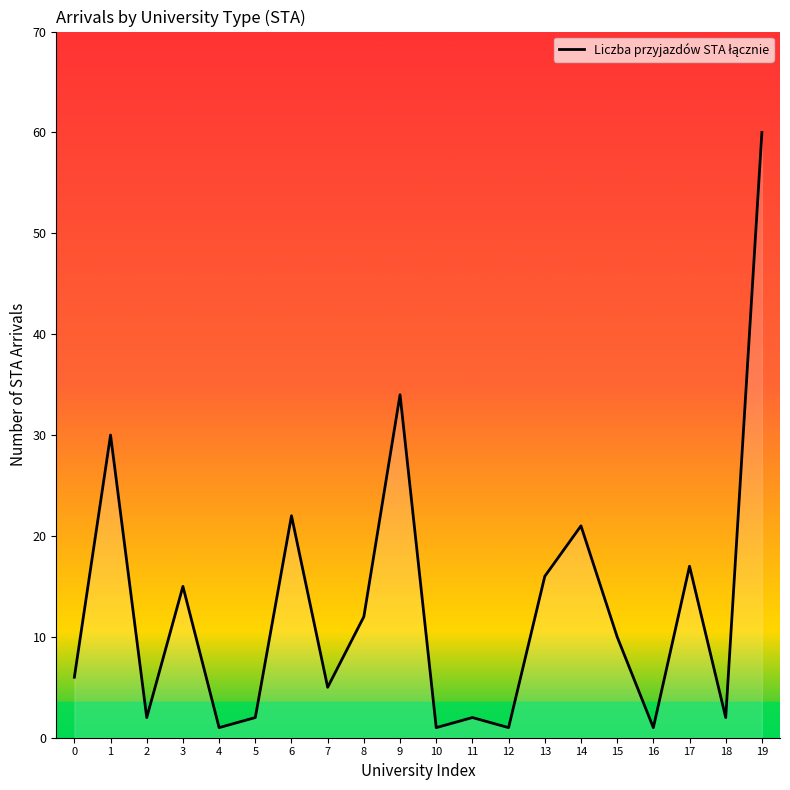

Where is the first local minimum?

2